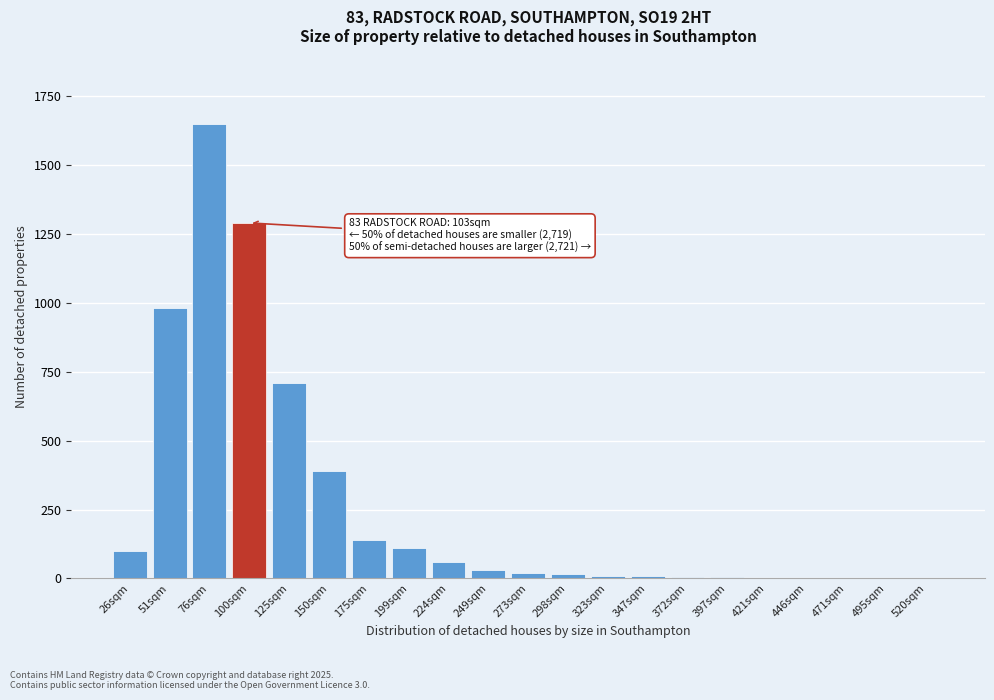

At which category does the chart reach its peak across all series?

76sqm